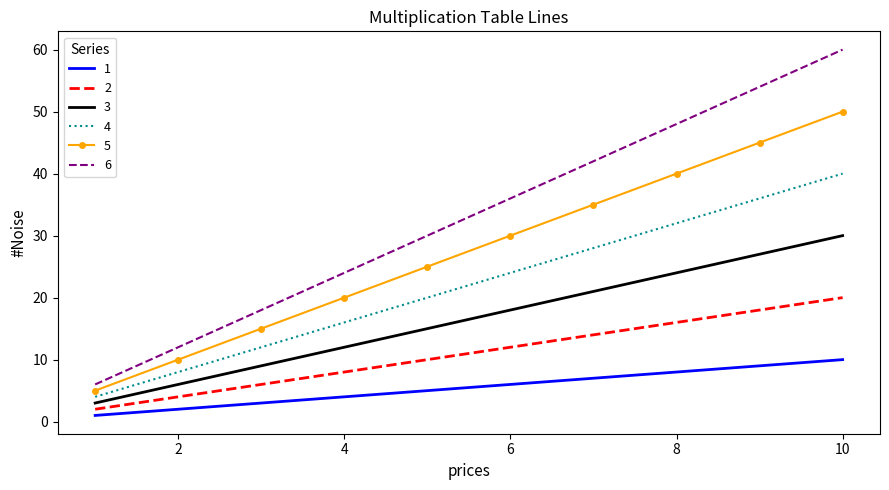

Reading left to right, transcribe all the data shown in this chart.

1: 1	2	3	4	5	6	7	8	9	10
2: 2	4	6	8	10	12	14	16	18	20
3: 3	6	9	12	15	18	21	24	27	30
4: 4	8	12	16	20	24	28	32	36	40
5: 5	10	15	20	25	30	35	40	45	50
6: 6	12	18	24	30	36	42	48	54	60